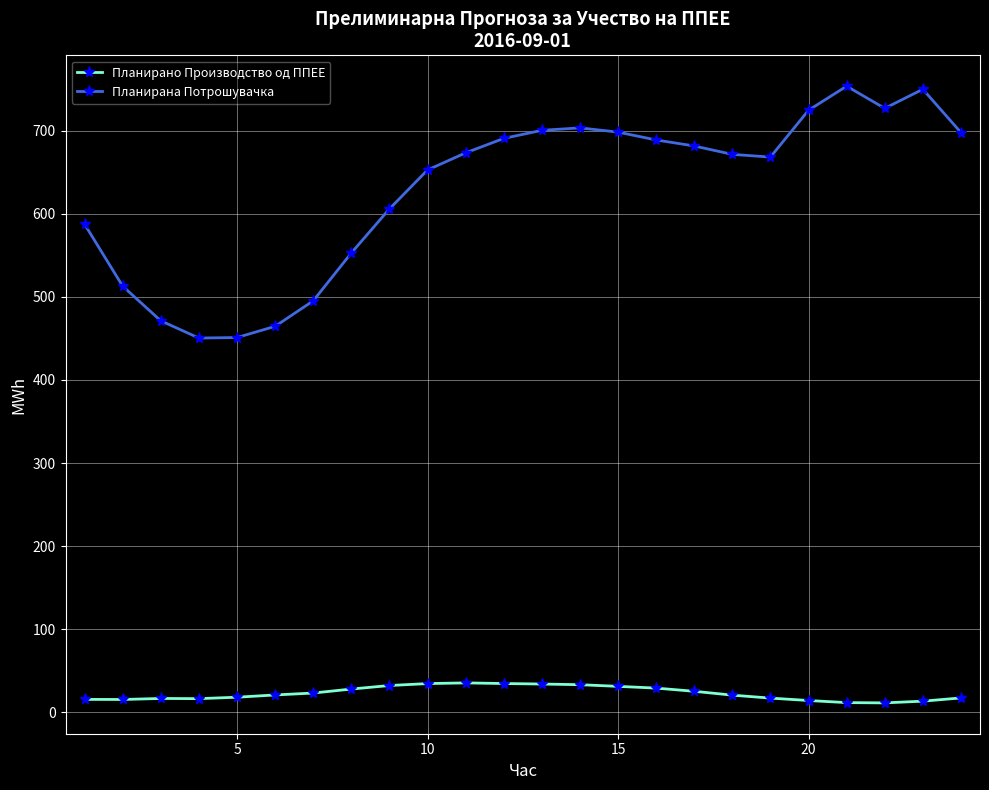

At how many categories does at least one series exceed 294?

24